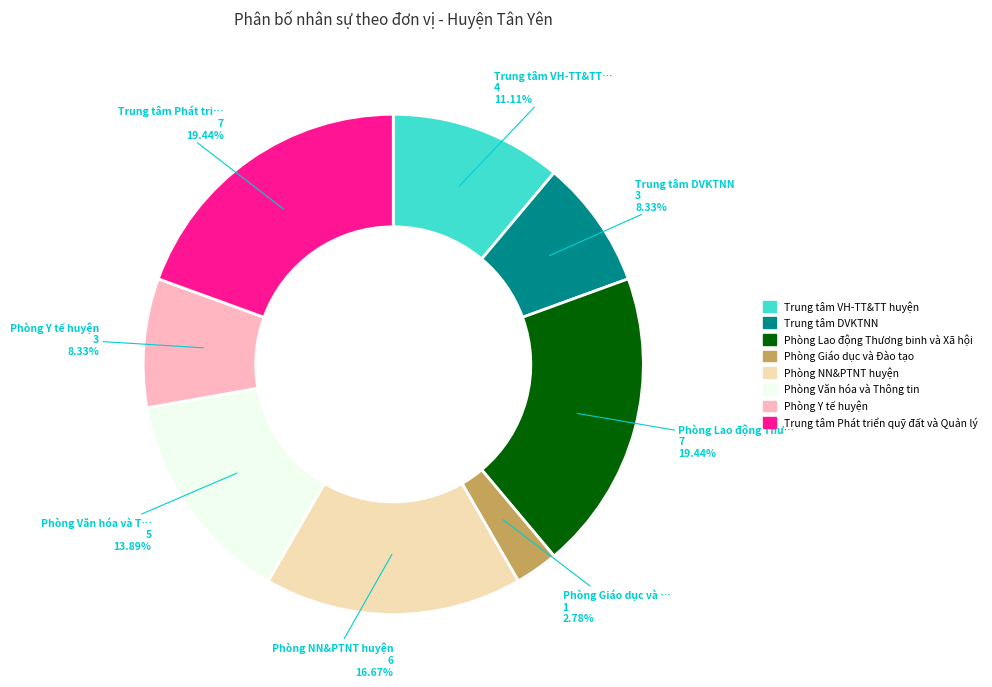

Between Phòng Y tế huyện and Phòng Văn hóa và Thông tin, which is larger?

Phòng Văn hóa và Thông tin